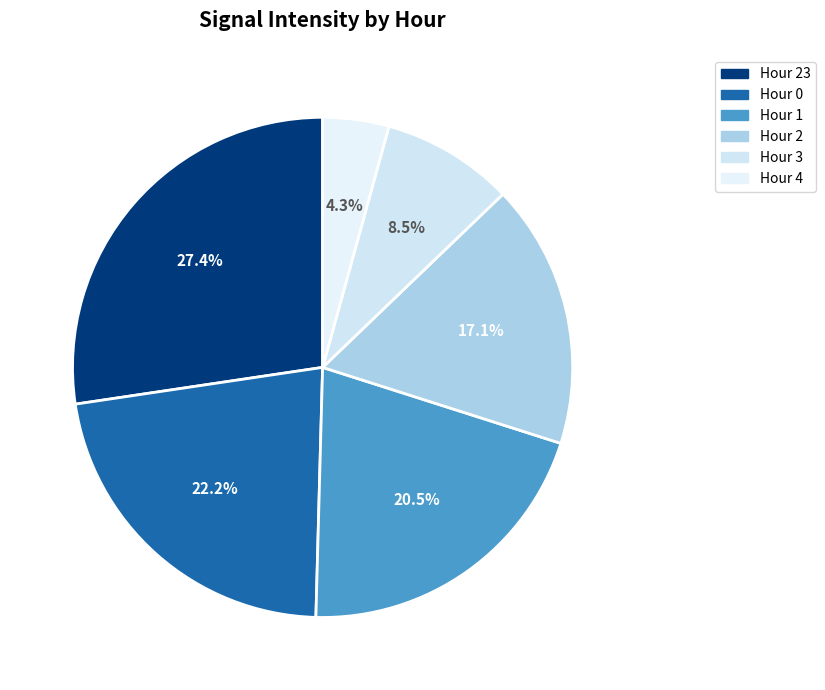

Count the number of slices in the pie.

6